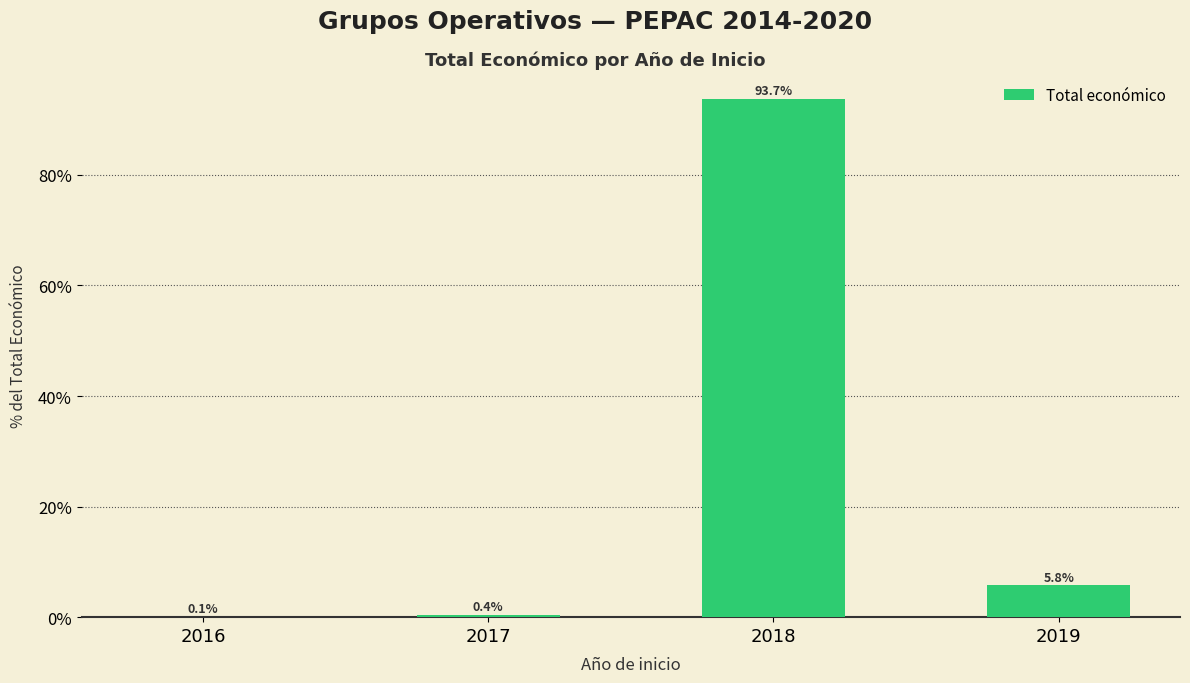

What is the approximate value at 2017?

0.4